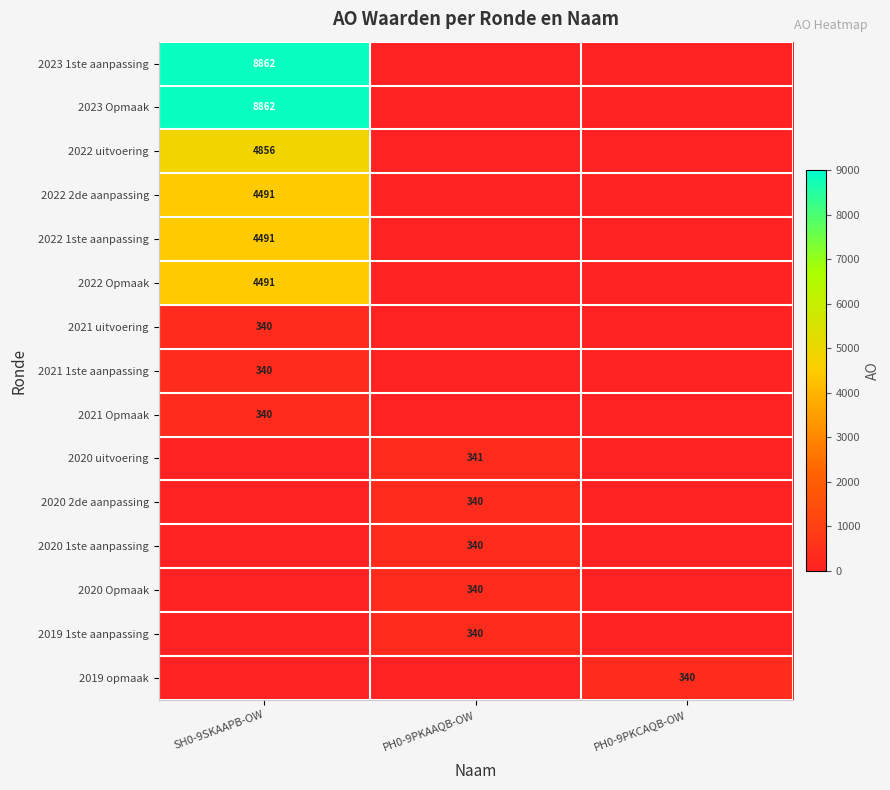

True or false: 2022 2de aanpassing has a value of 918 at SH0-9SKAAPB-OW.

False